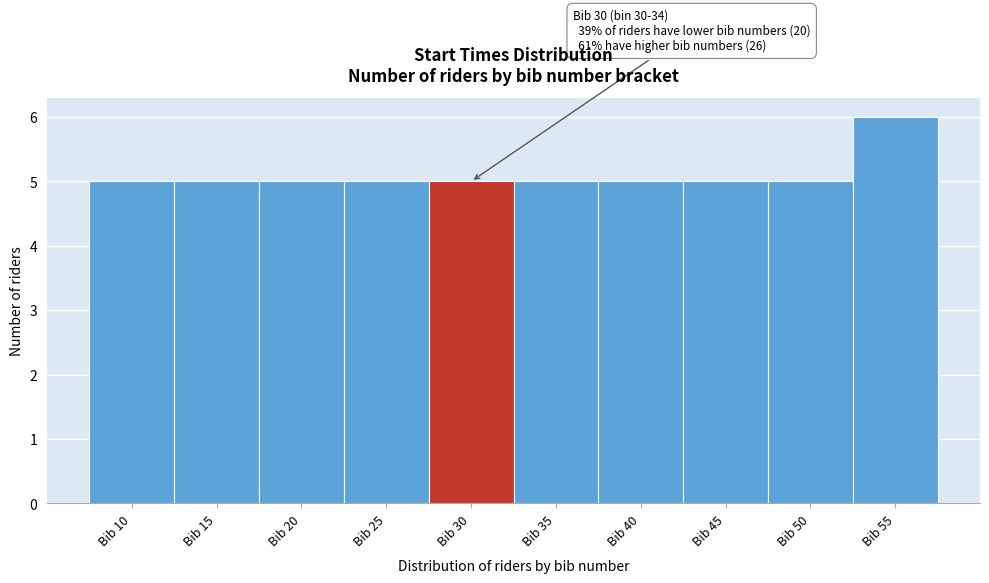

Reading left to right, extract all data points from this chart.

Bib 10=5	Bib 15=5	Bib 20=5	Bib 25=5	Bib 30=5	Bib 35=5	Bib 40=5	Bib 45=5	Bib 50=5	Bib 55=6